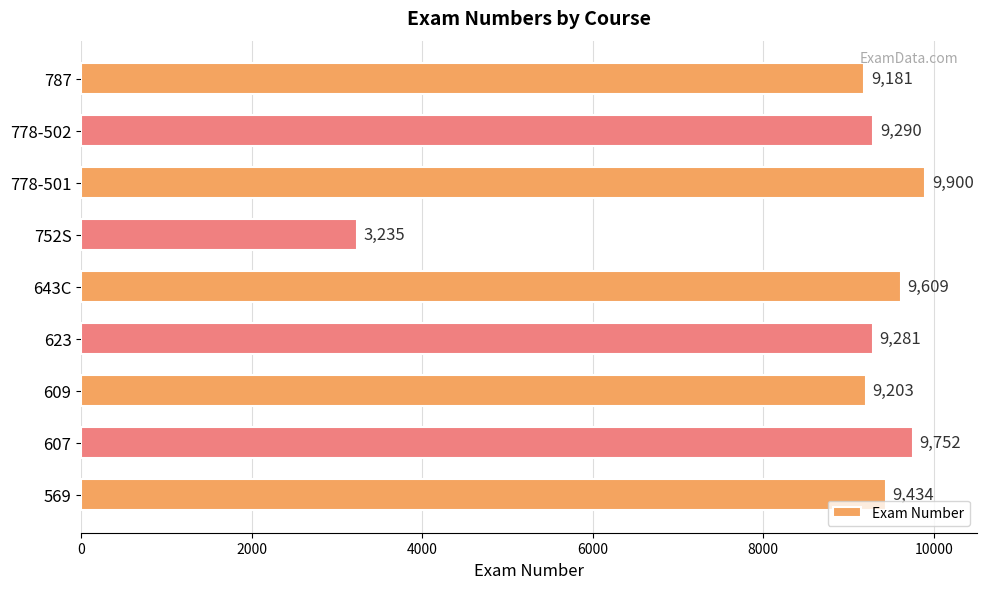

Reading top to bottom, extract all data points from this chart.

9181	9290	9900	3235	9609	9281	9203	9752	9434